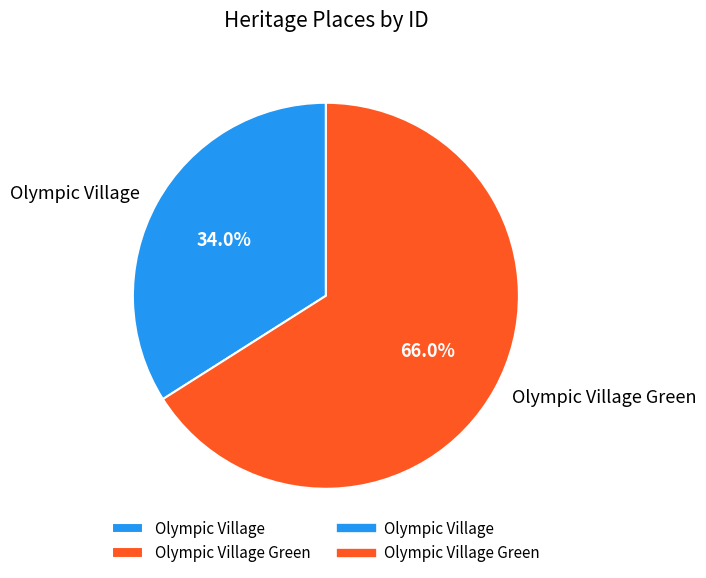

Combined, what portion of the pie is Olympic Village Green and Olympic Village?

100.0%